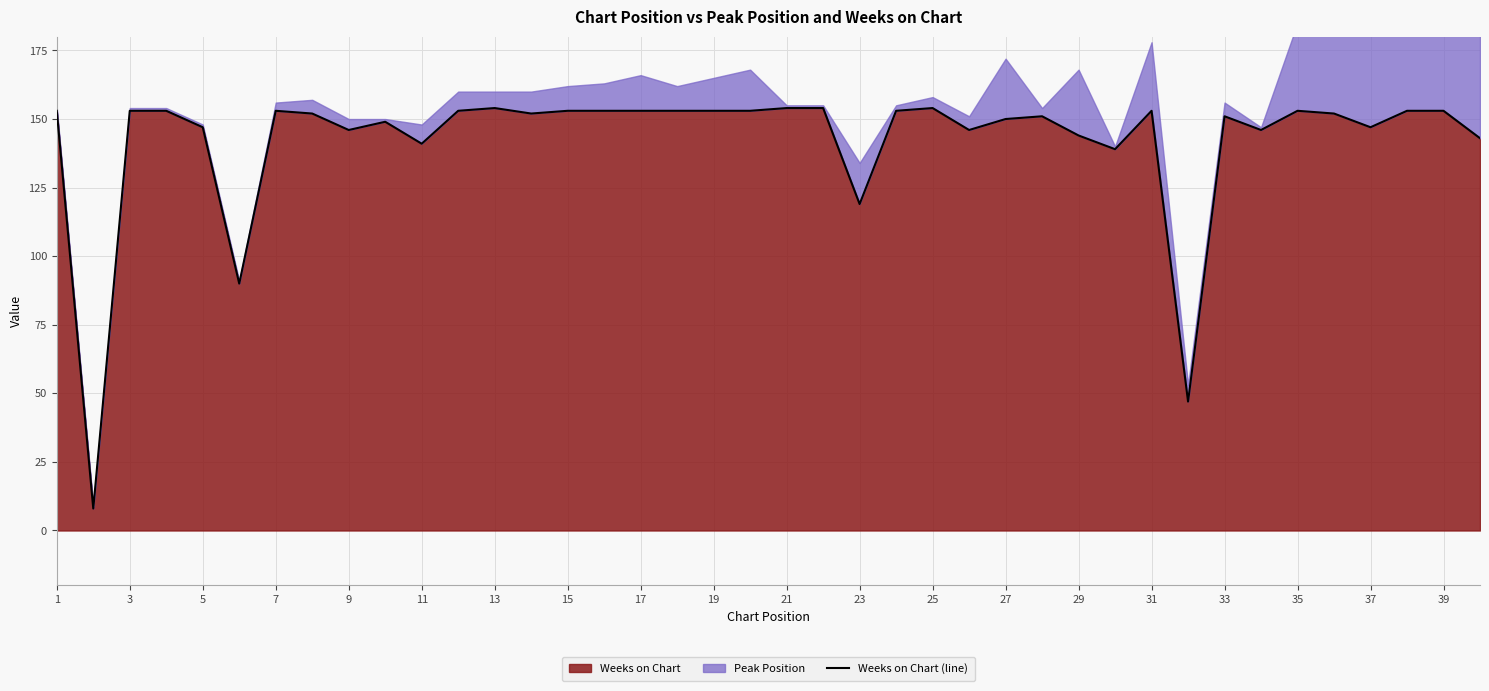

What is the sum of all values?

5684